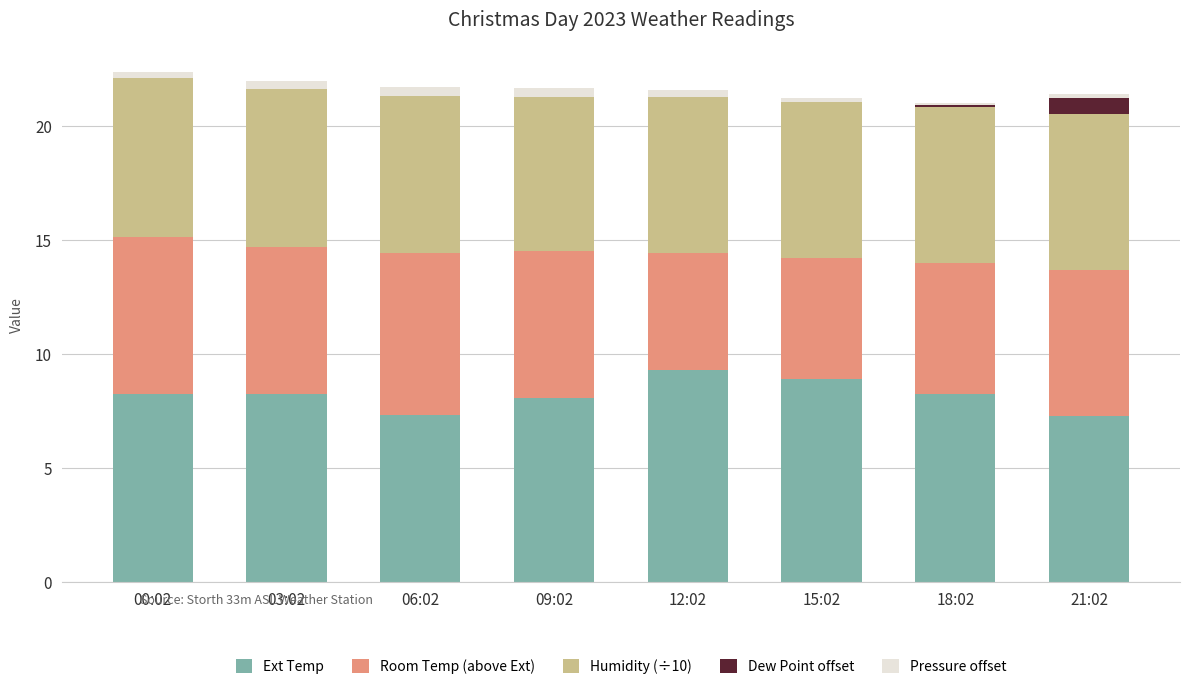

What is the highest value of the Ext Temp series?

9.3